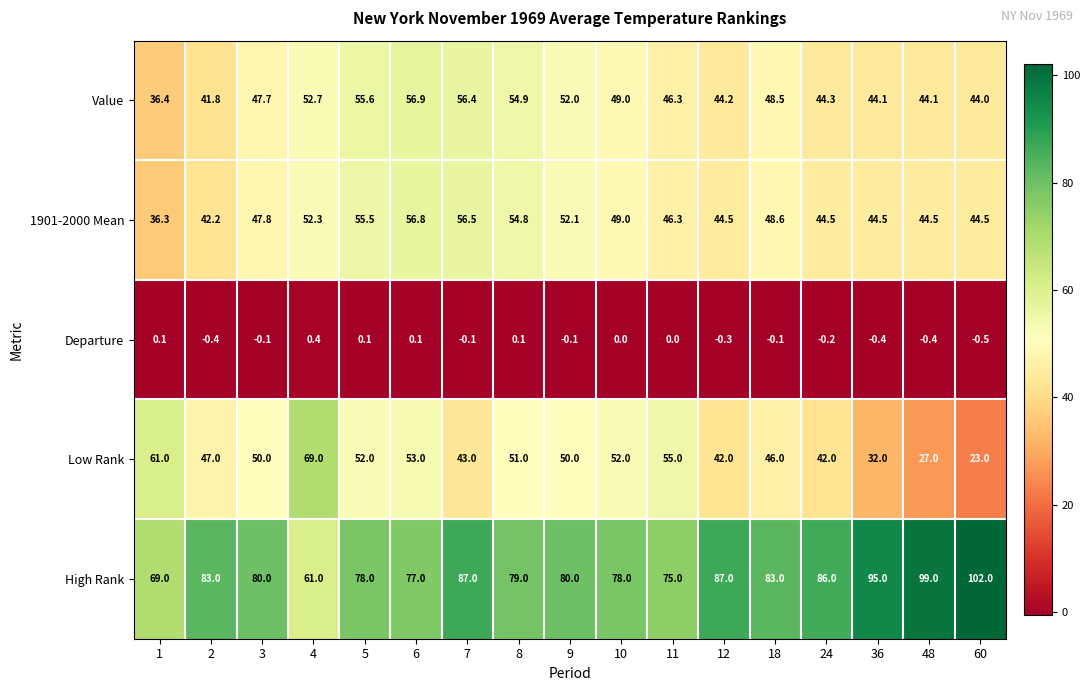

The value of Low Rank at 9 is 50.0. True or false?

True